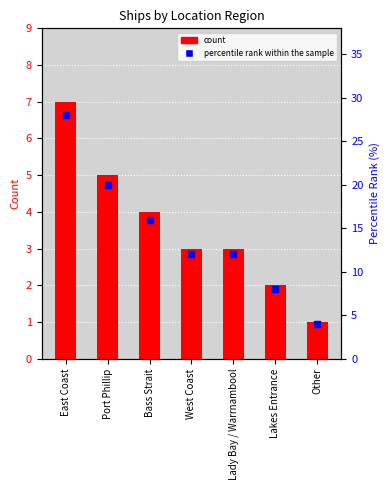

Which series has the widest spread of Y values?

percentile rank within the sample